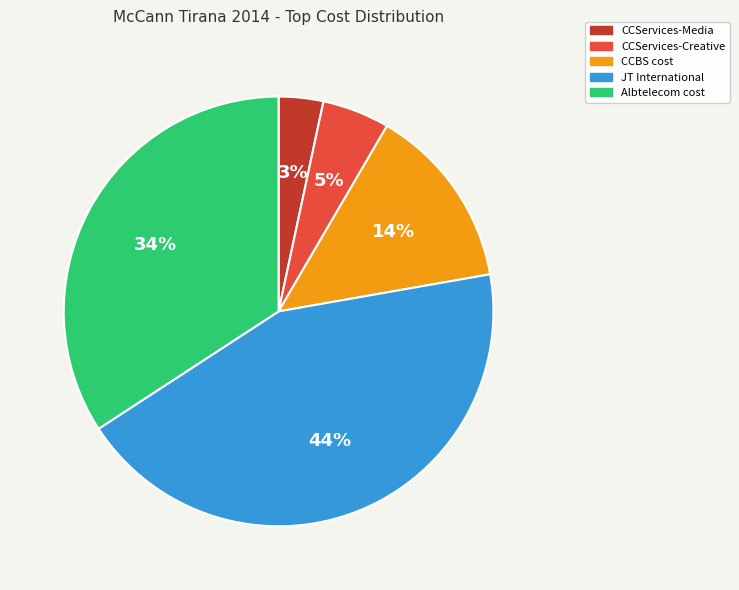

How many slices are in this pie chart?

5